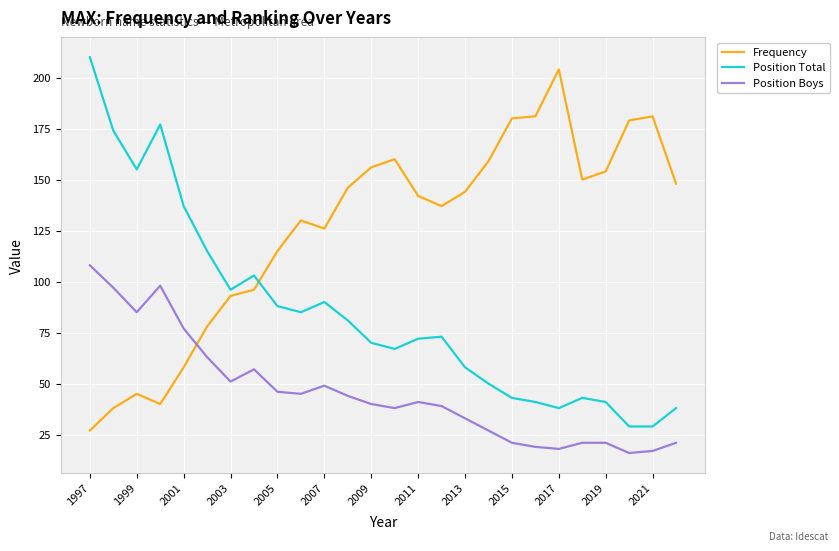

What is the maximum value shown in the chart?

210